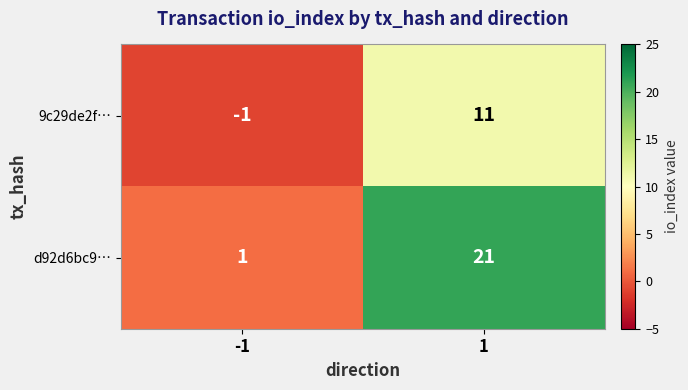

What is the approximate value of d92d6bc9… at 1?

21